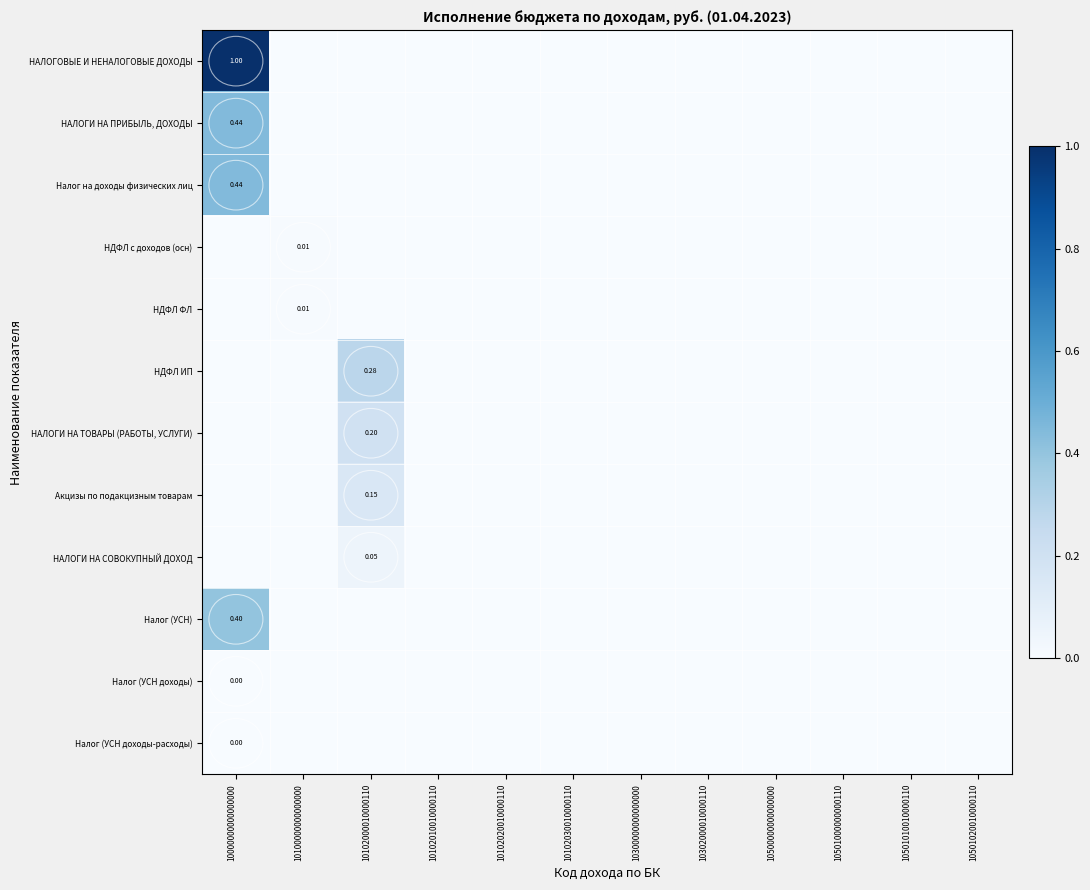

Between 10102010010000110 and 10000000000000000, which is larger?

10000000000000000